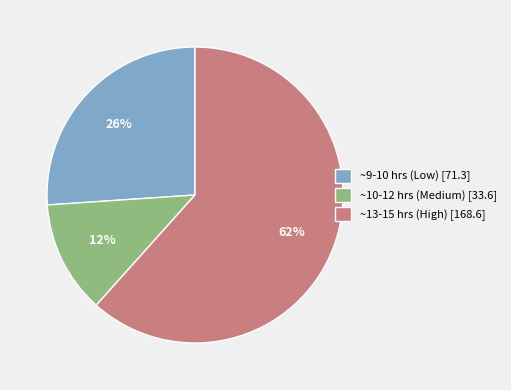

Which has a higher value, ~9-10 hrs (Low) [71.3] or ~10-12 hrs (Medium) [33.6]?

~9-10 hrs (Low) [71.3]